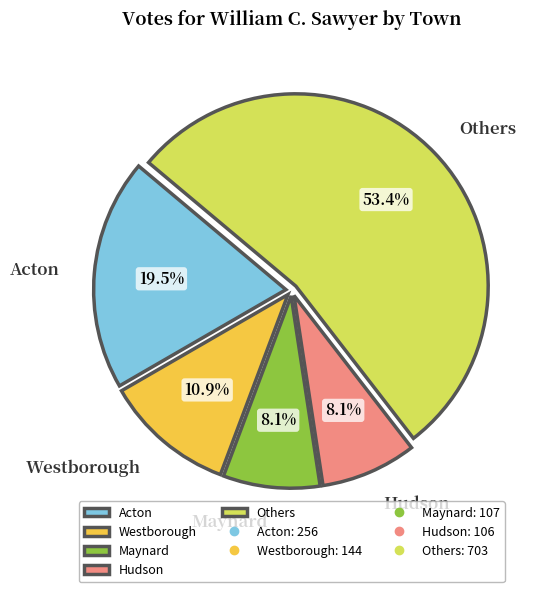

Which has a higher value, Acton or Maynard?

Acton